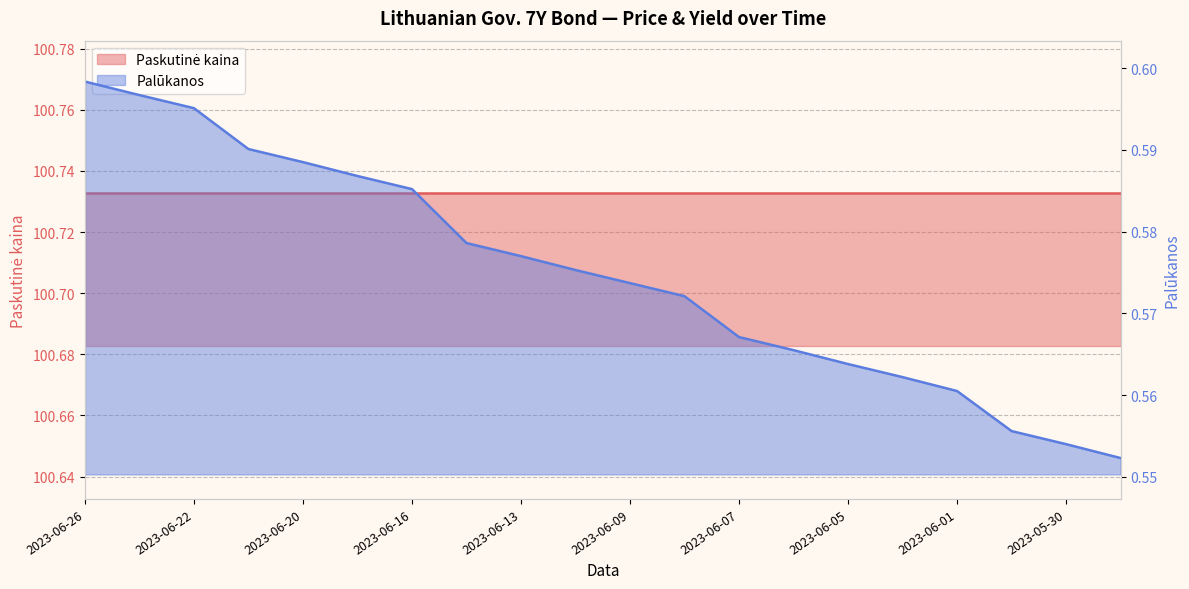

What value does the data have at 2023-06-05?

0.6